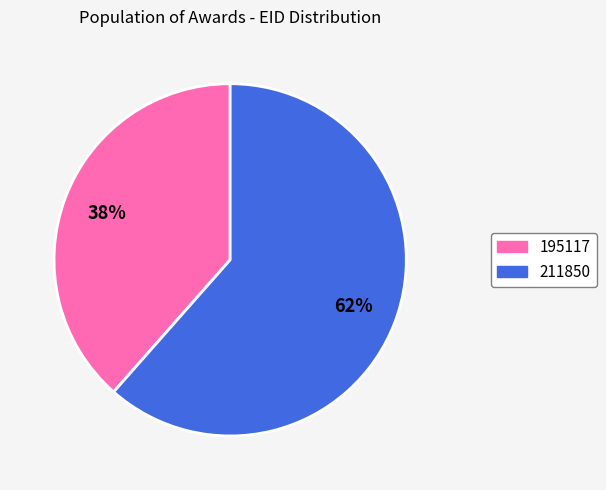

What is the largest slice in the pie chart?

211850